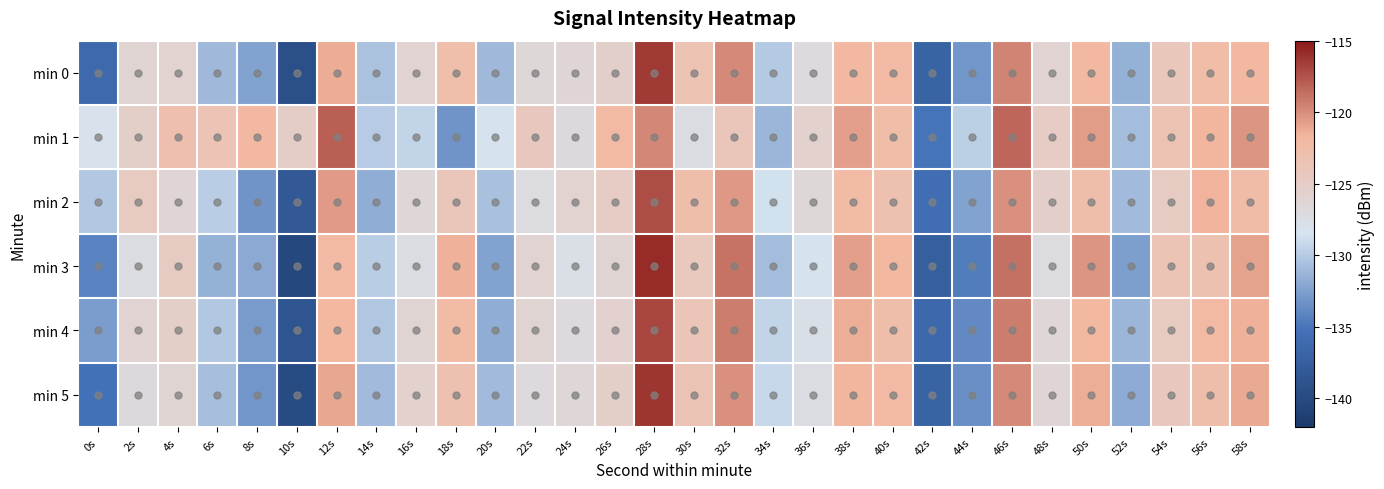

What is the difference between the highest and lowest values at 28s?

3.9